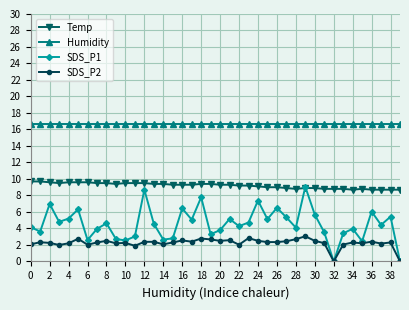

What is the value of the SDS_P1 point at the 7th from the left?

2.6